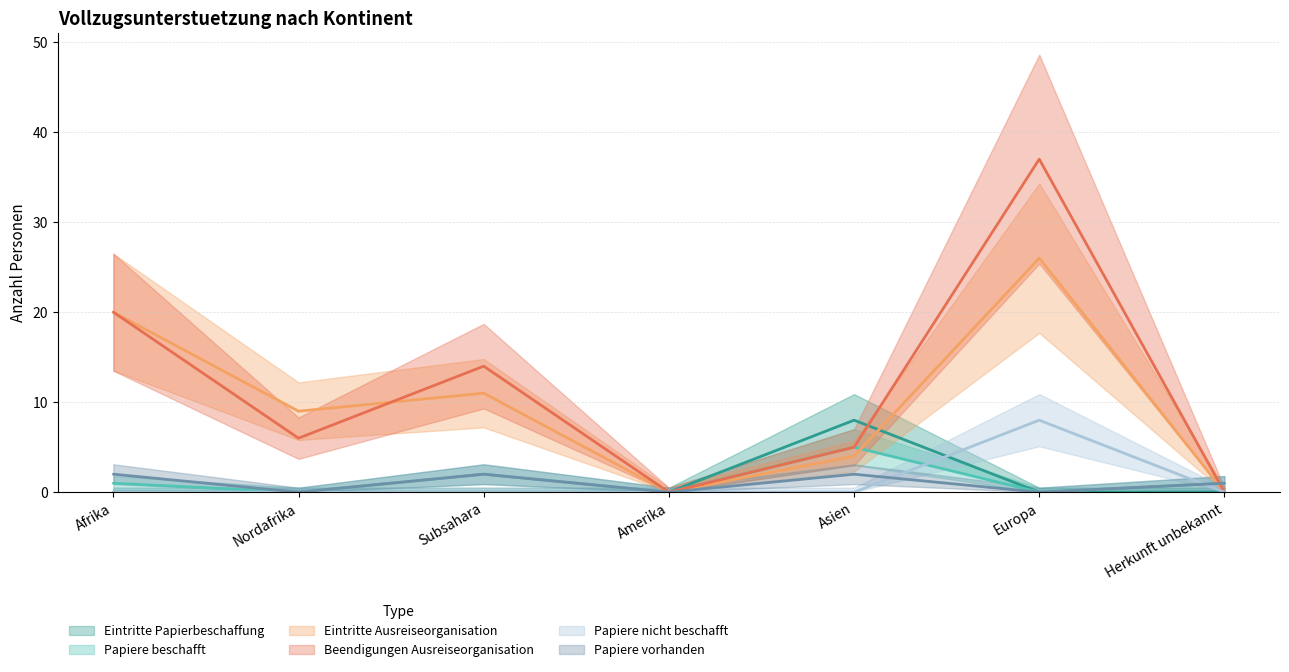

Rank the series by their maximum value, from lowest to highest.

Papiere vorhanden, Papiere beschafft, Eintritte Papierbeschaffung, Papiere nicht beschafft, Eintritte Ausreiseorganisation, Beendigungen Ausreiseorganisation